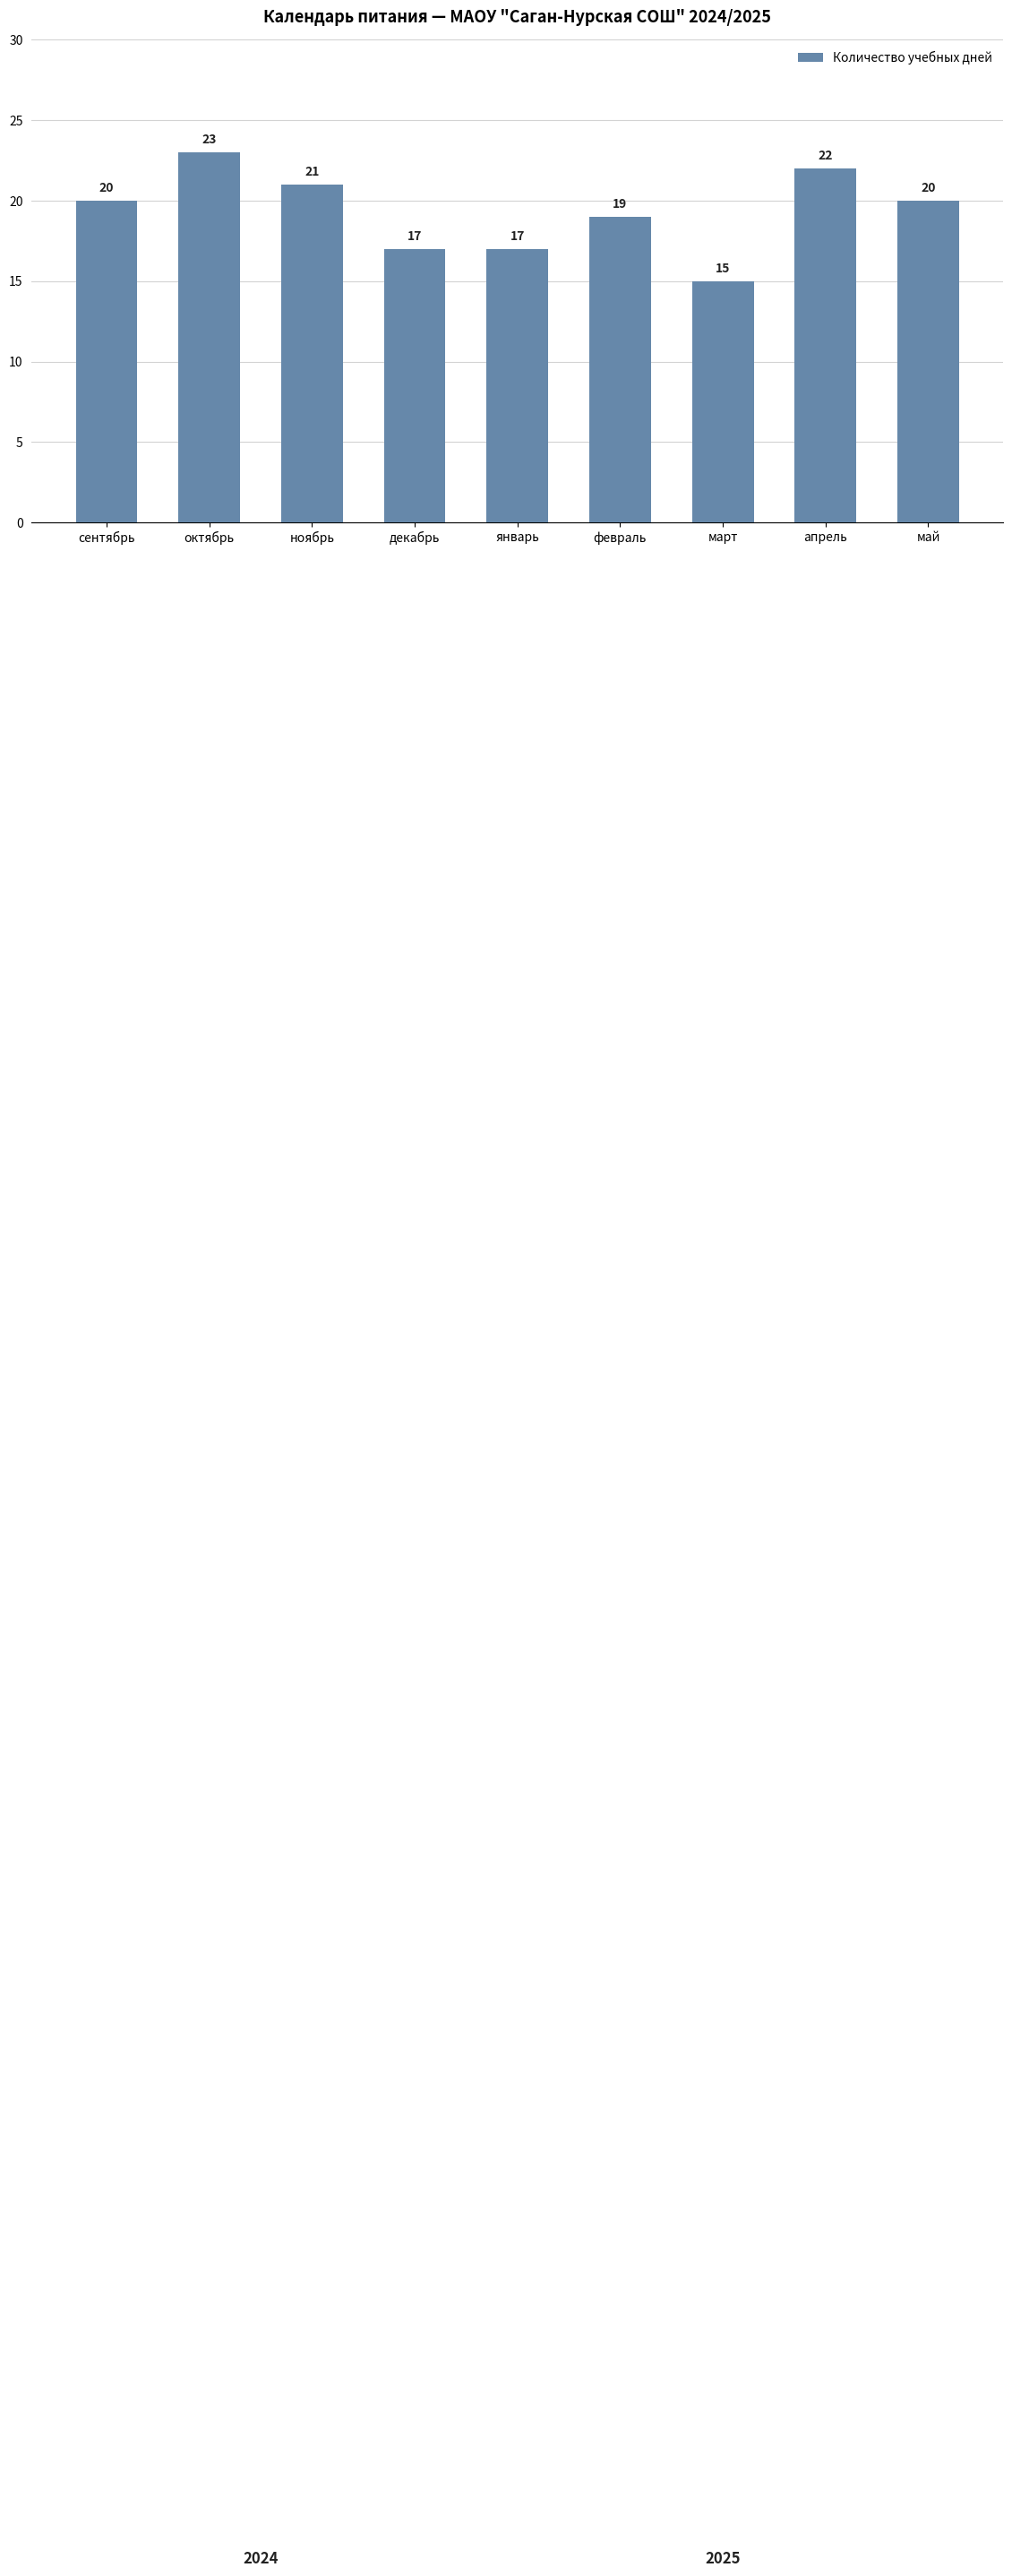

Reading left to right, what are all the values shown in this chart?

20	23	21	17	17	19	15	22	20